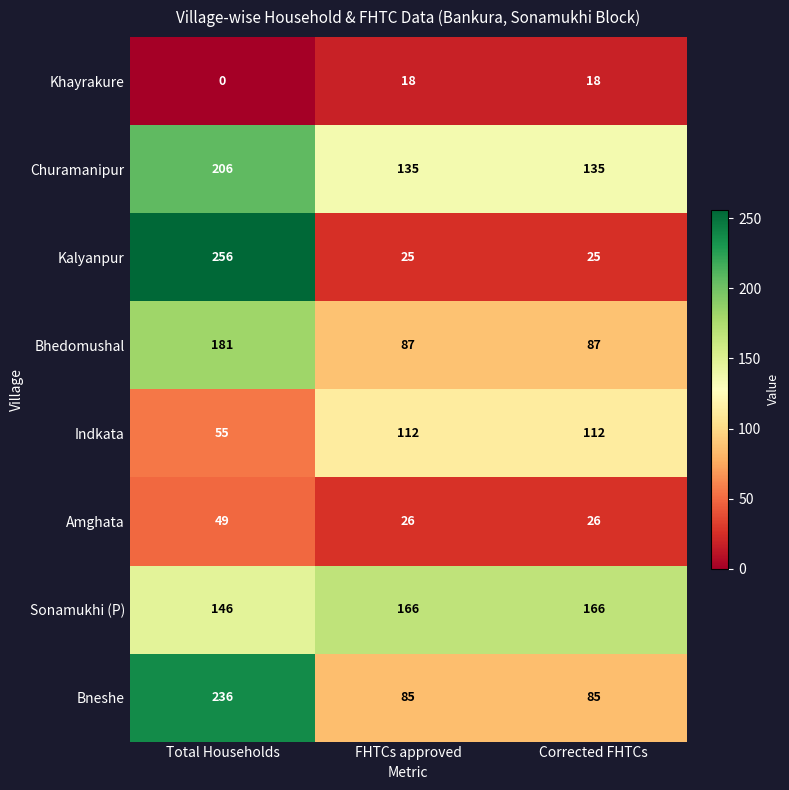

Reading left to right, list all the values displayed in this chart.

Khayrakure: Total Households=0	FHTCs approved=18	Corrected FHTCs=18
Churamanipur: Total Households=206	FHTCs approved=135	Corrected FHTCs=135
Kalyanpur: Total Households=256	FHTCs approved=25	Corrected FHTCs=25
Bhedomushal: Total Households=181	FHTCs approved=87	Corrected FHTCs=87
Indkata: Total Households=55	FHTCs approved=112	Corrected FHTCs=112
Amghata: Total Households=49	FHTCs approved=26	Corrected FHTCs=26
Sonamukhi (P): Total Households=146	FHTCs approved=166	Corrected FHTCs=166
Bneshe: Total Households=236	FHTCs approved=85	Corrected FHTCs=85